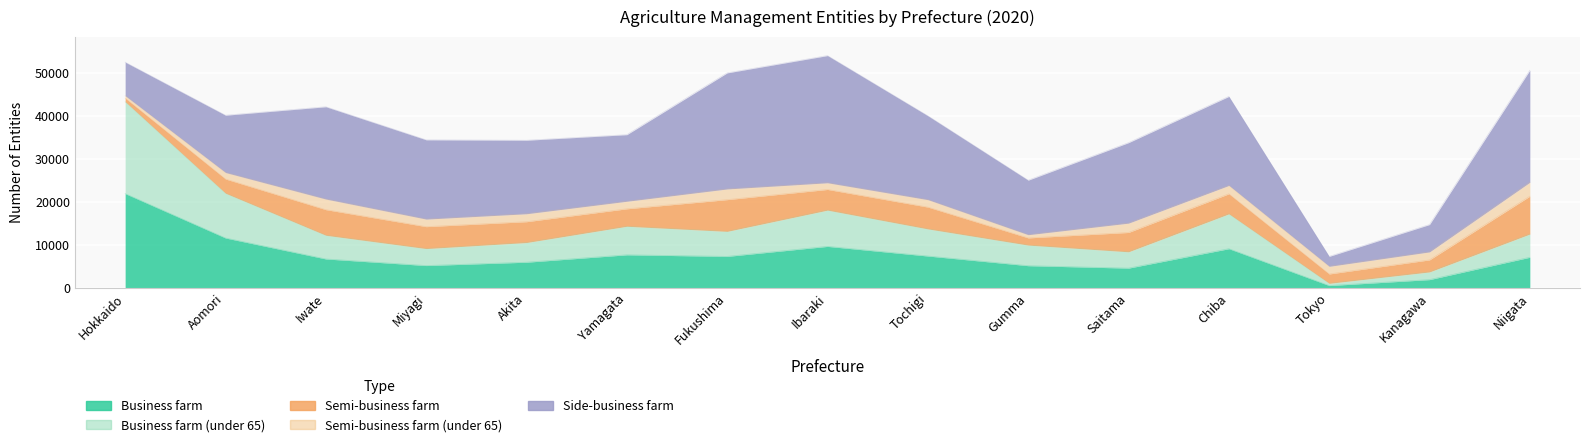

The value of Semi-business farm (under 65) at Tochigi is 405. True or false?

False